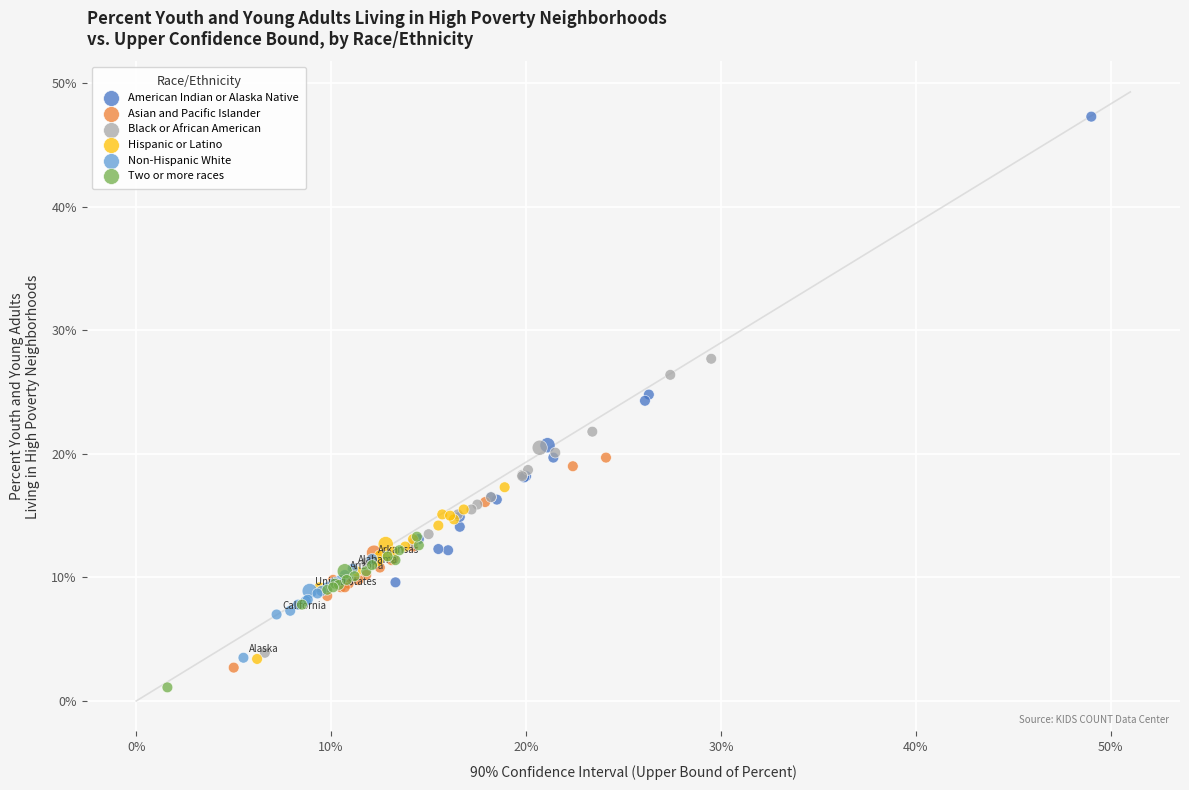

Which series has the largest Y range (max minus min)?

American Indian or Alaska Native